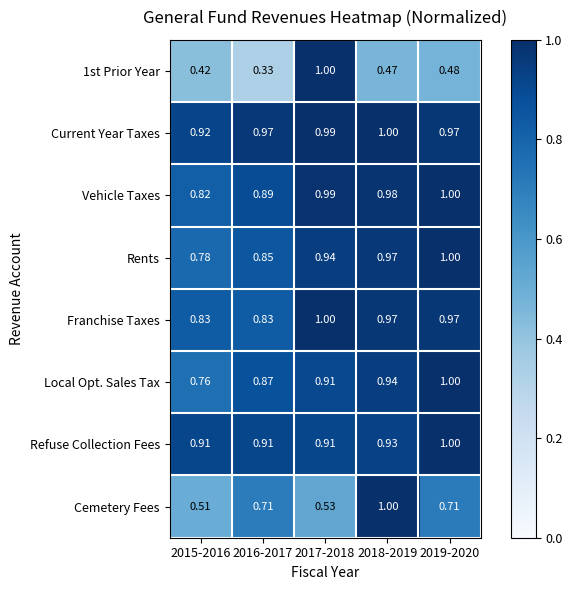

What is the total value across all series at 2017-2018?

7.3